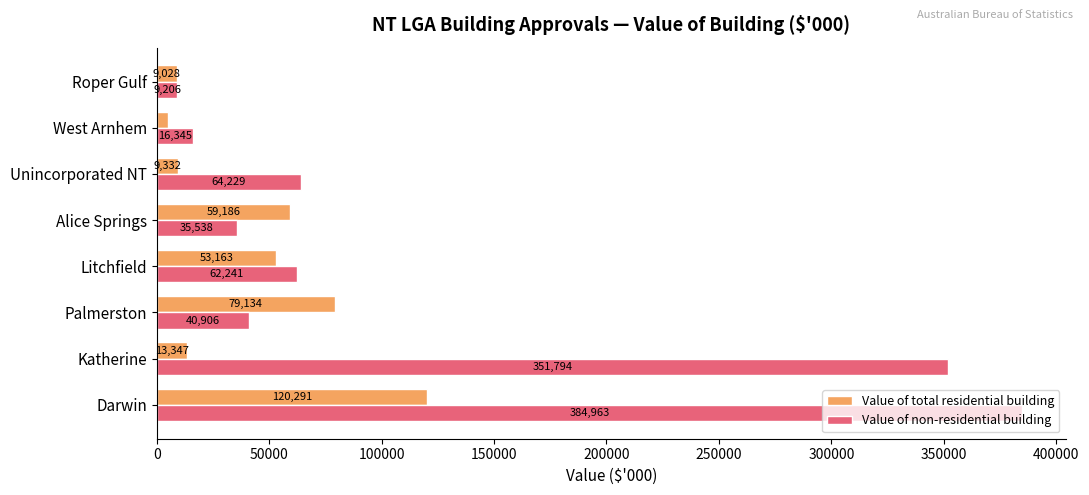

True or false: Value of total residential building has a value of 11455.0 at Litchfield.

False